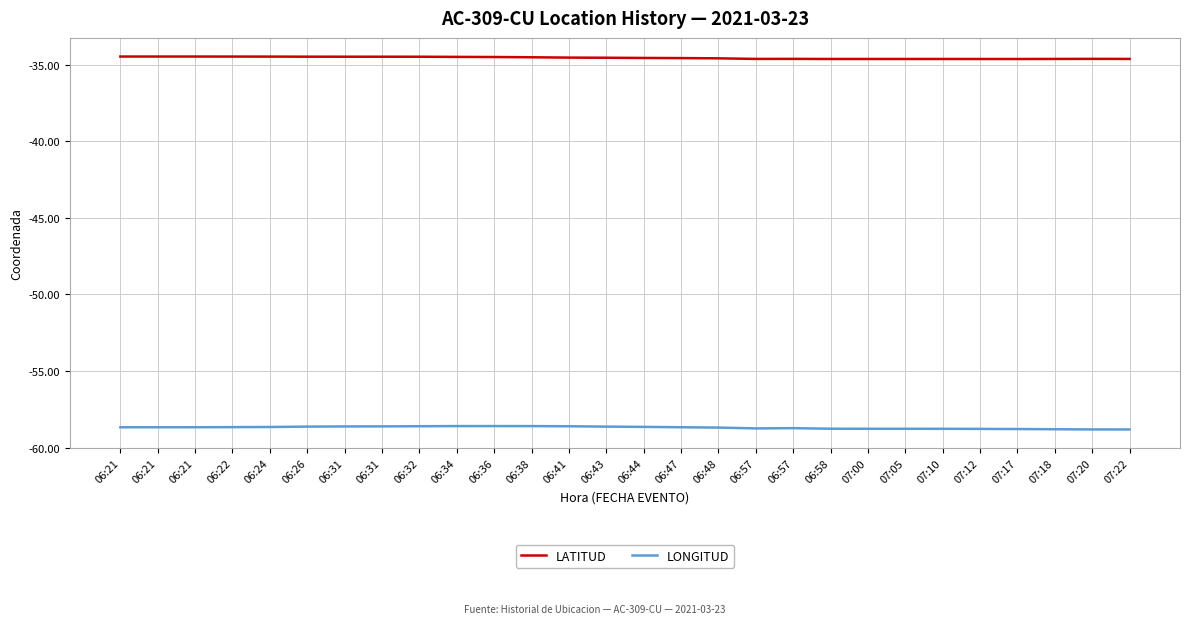

What is the difference between the highest and lowest values at 06:57?

24.1